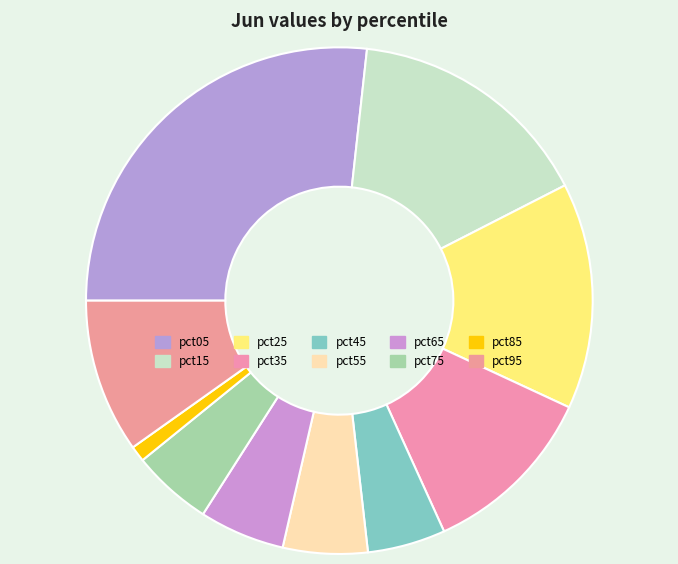

Combined, do pct25 and pct35 account for over 50%?

No